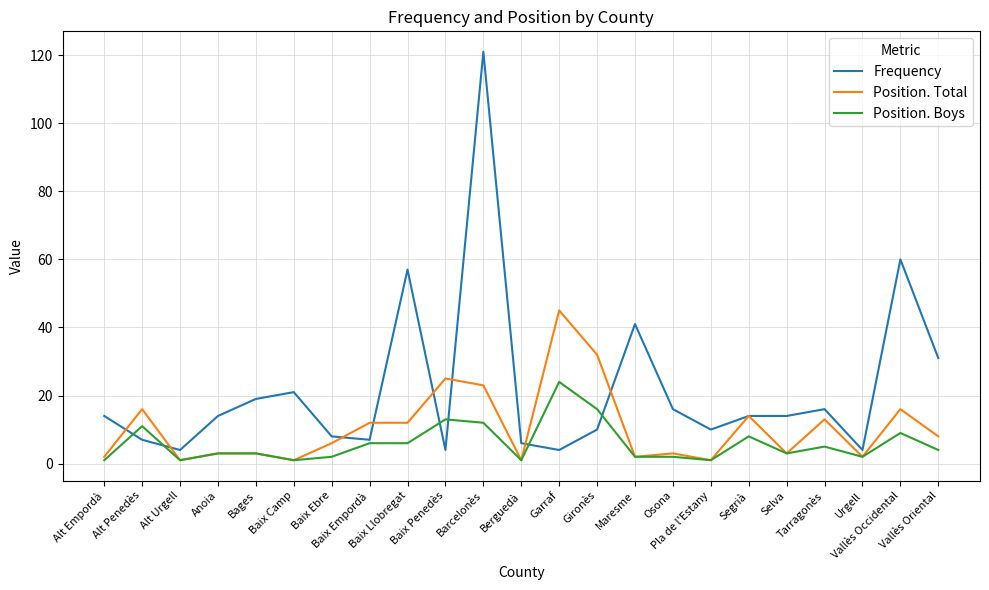

List the series in order of their peak value, lowest first.

Position. Boys, Position. Total, Frequency